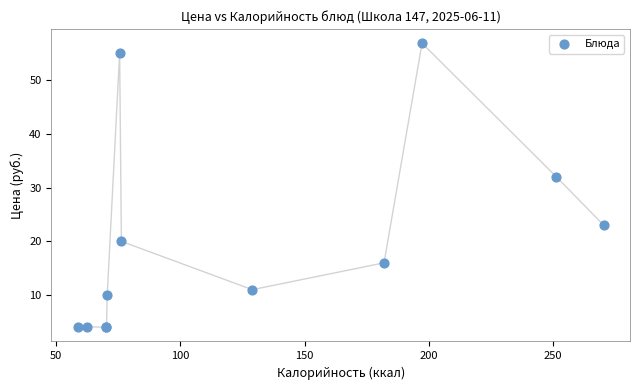

What Y value in the scatter plot is closest to 30?

32.0